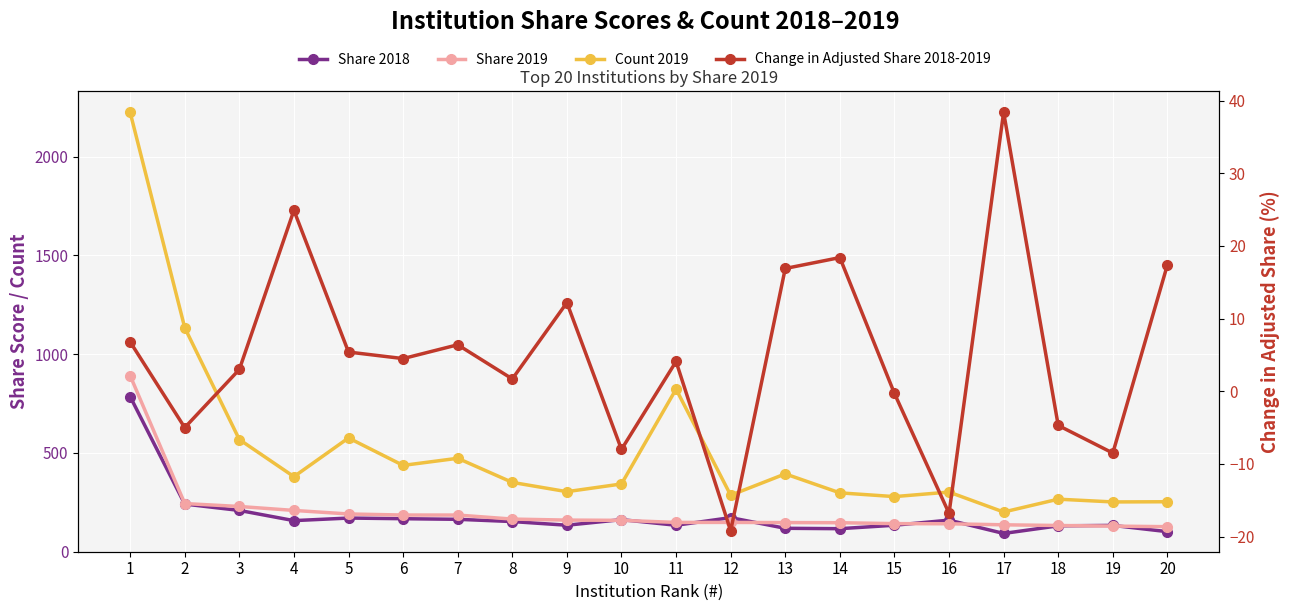

What is the total value across all series at 12?

587.7